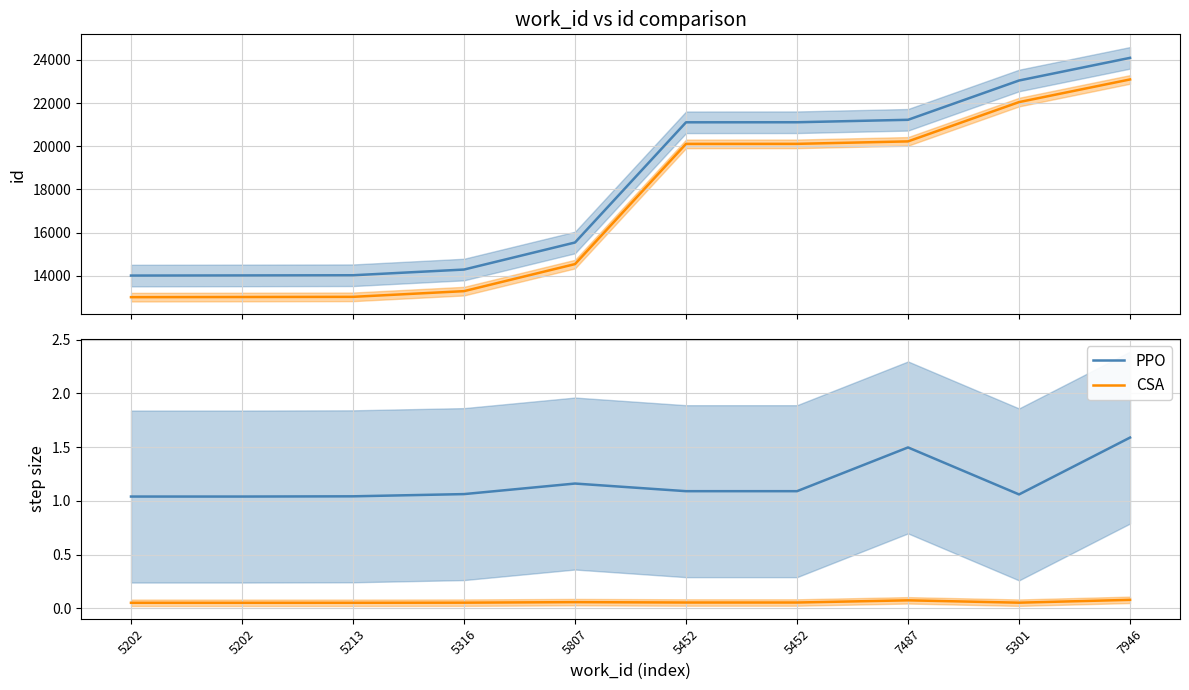

At which category is the sum across all series the highest?

7946